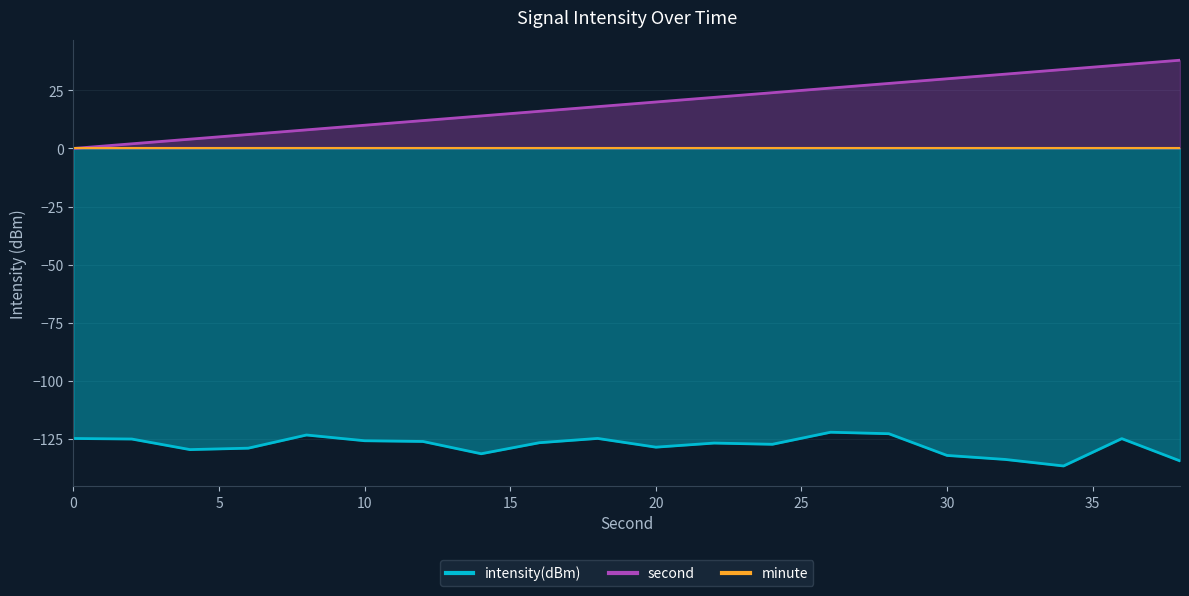

Is it true that second equals 10.0 at 10?

True